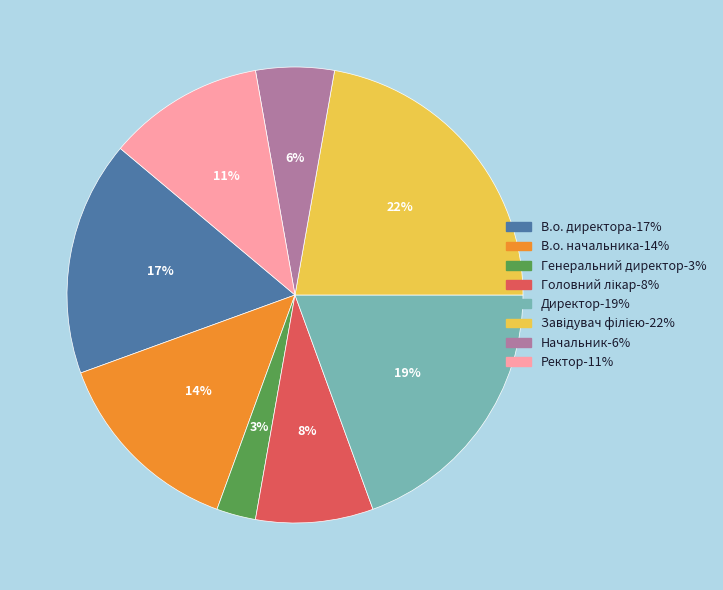

How many slices are in this pie chart?

8